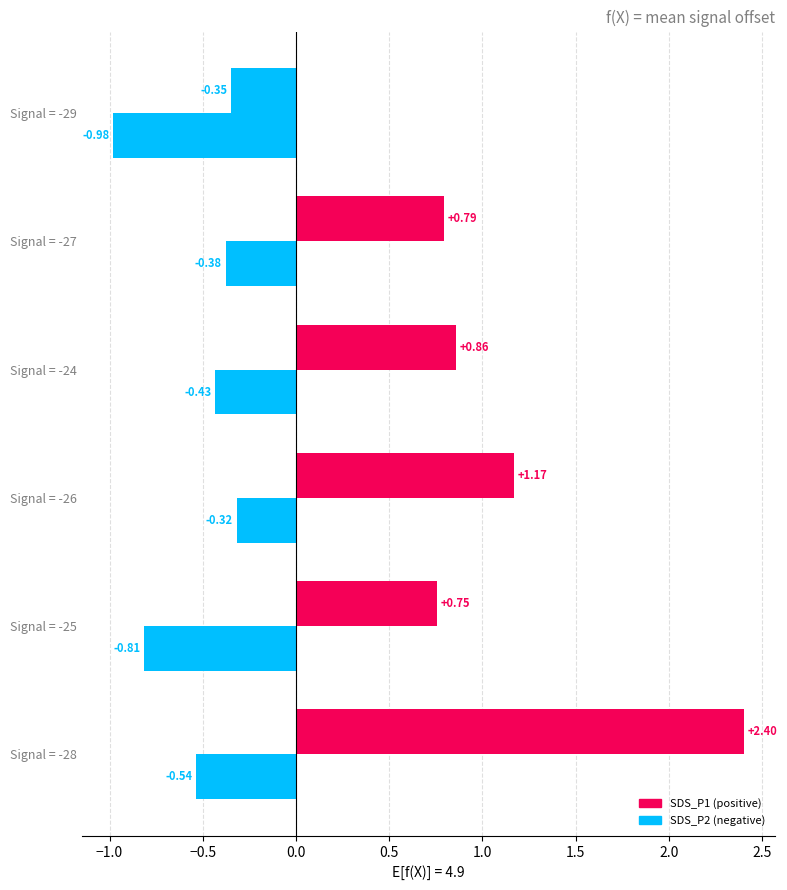

How many distinct data groups are displayed?

2